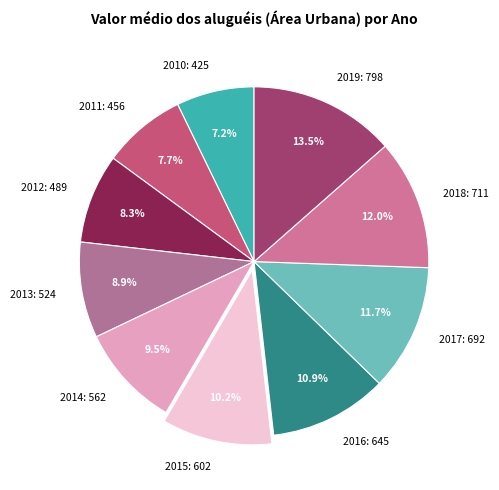

Count the number of slices in the pie.

10